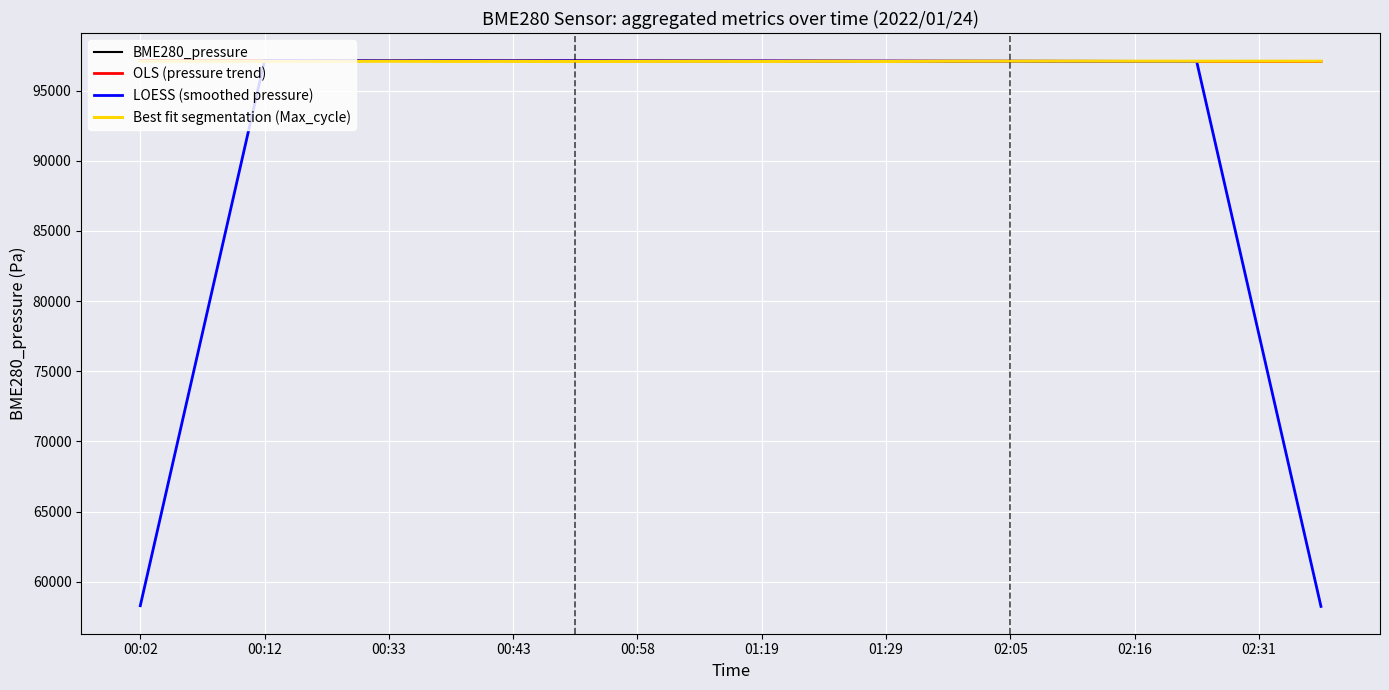

Which series has the largest range (max minus min)?

LOESS (smoothed pressure)